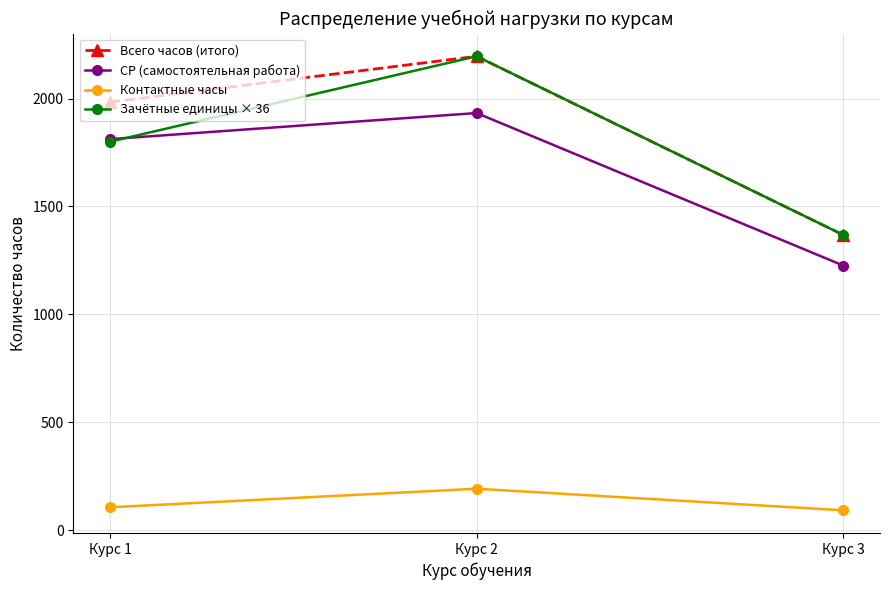

True or false: Всего часов (итого) has a value of 759 at Курс 2.

False